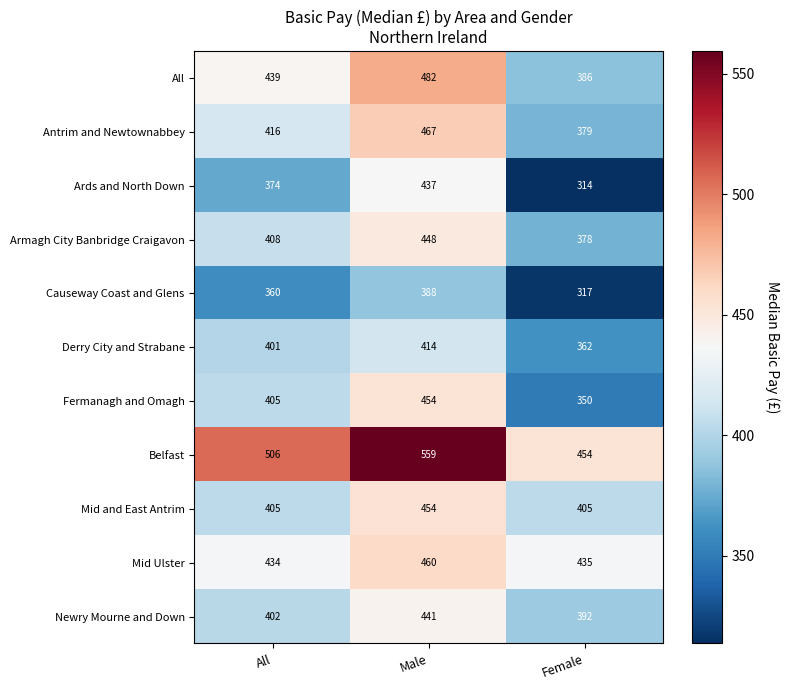

Which category has the lowest value in the Fermanagh and Omagh series?

Female